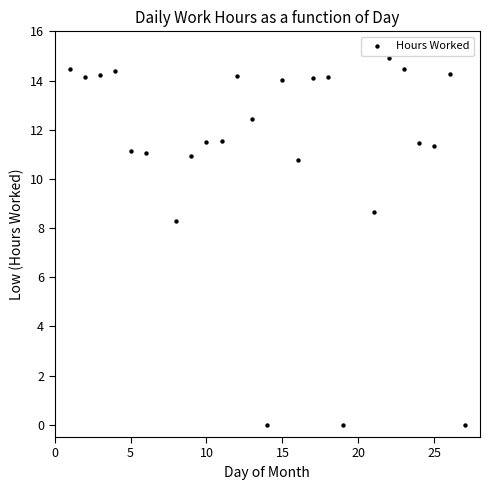

What is the range of Y values (max minus min)?

14.9